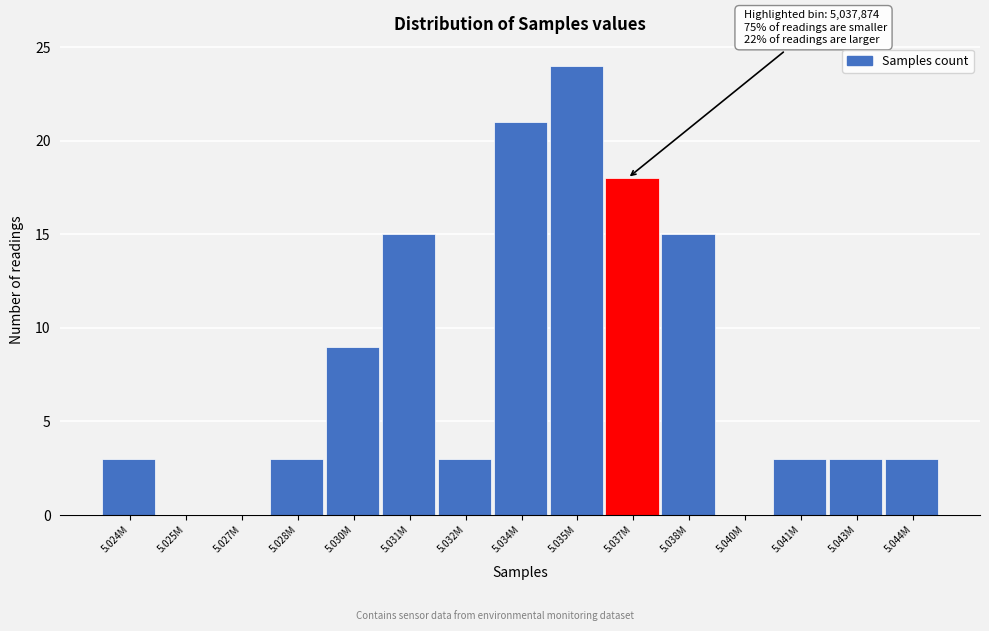

Reading left to right, what are all the values shown in this chart?

5.024M=3	5.025M=0	5.027M=0	5.028M=3	5.030M=9	5.031M=15	5.032M=3	5.034M=21	5.035M=24	5.037M=18	5.038M=15	5.040M=0	5.041M=3	5.043M=3	5.044M=3